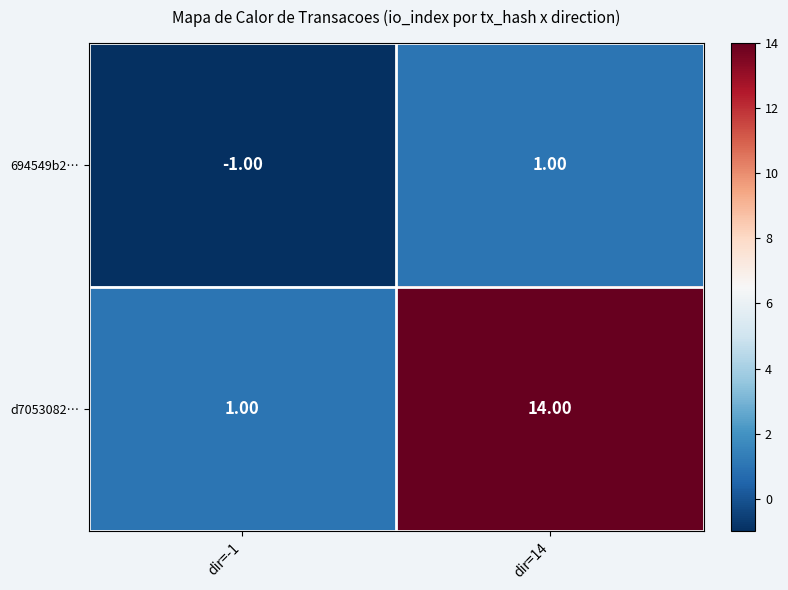

Rank the series by their average value, from lowest to highest.

694549b2…, d7053082…